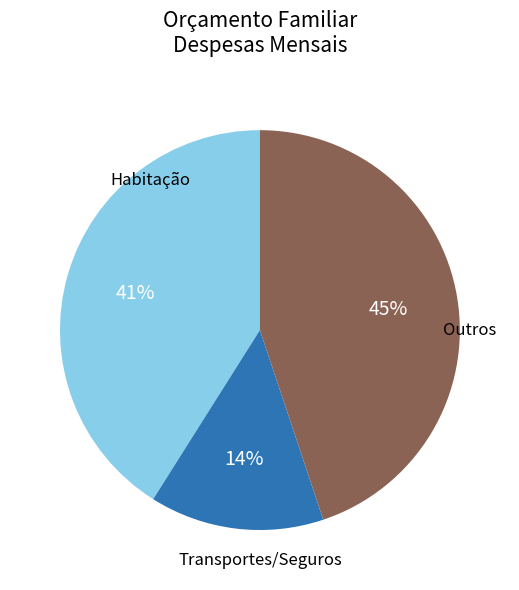

To the nearest percent, what is the average slice percentage?

33%